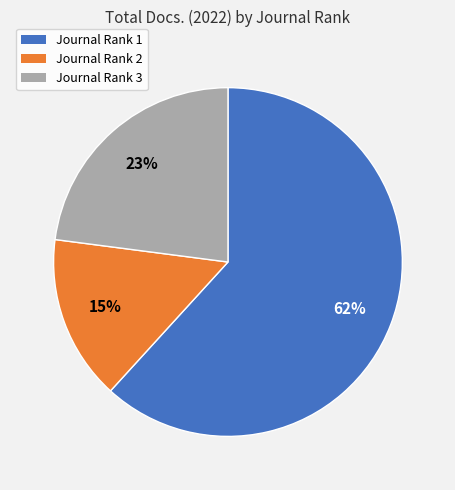

To the nearest percent, what is the difference between the Journal Rank 1 and Journal Rank 3 slice percentages?

39%